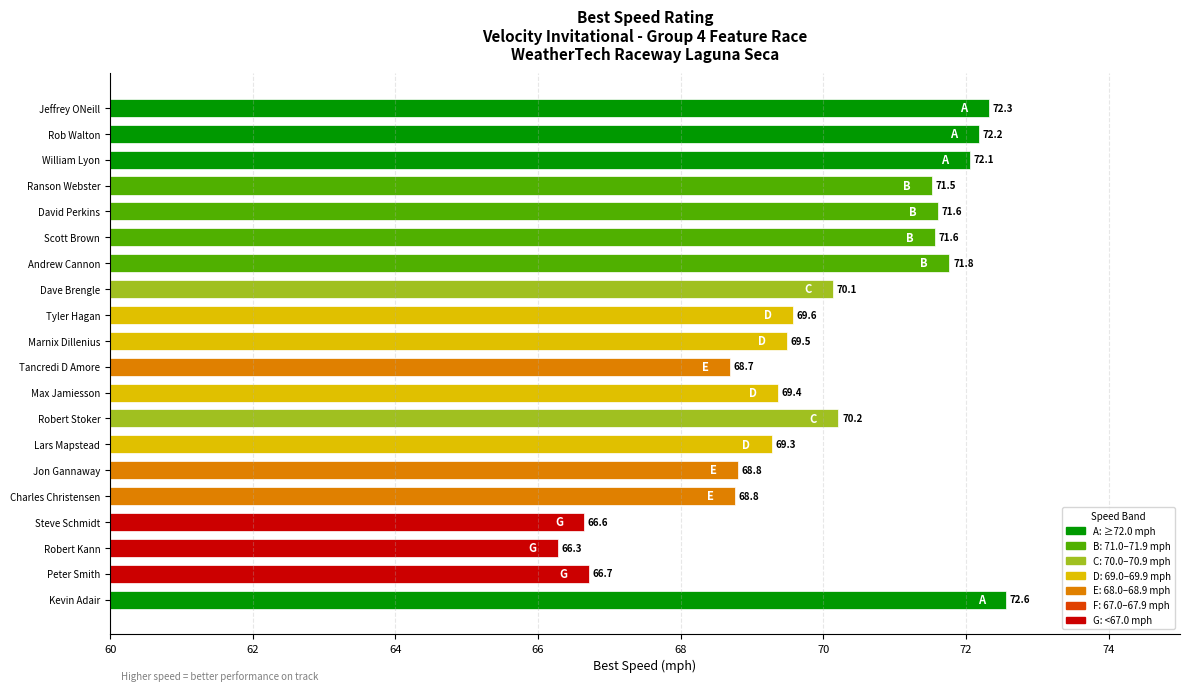

What is the change in value from Jeffrey ONeill to Tyler Hagan?

-2.7